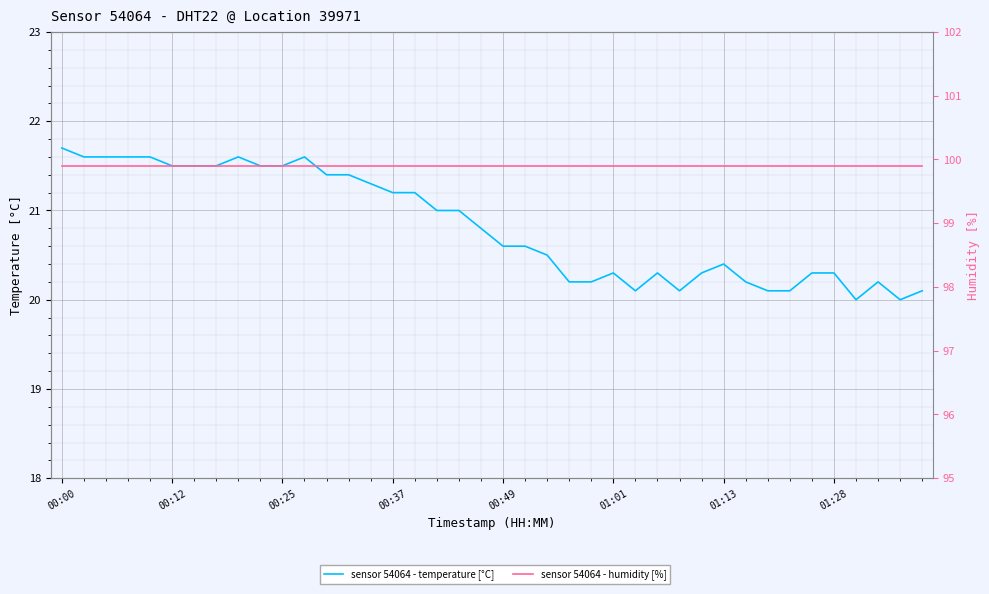

What is the approximate value of sensor 54064 - humidity [%] at 01:13?

99.9